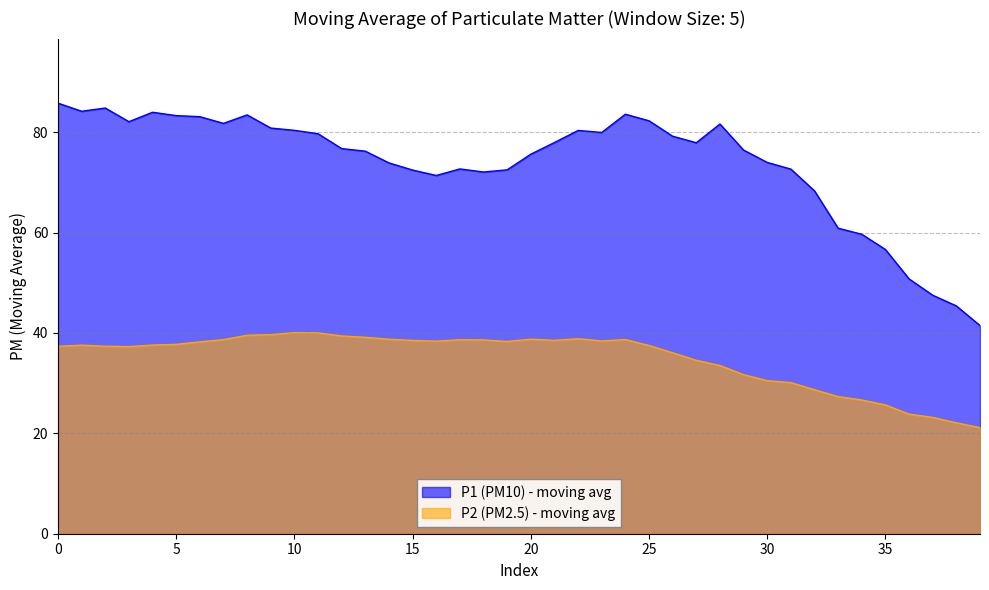

What is the minimum value shown in the chart?

21.1